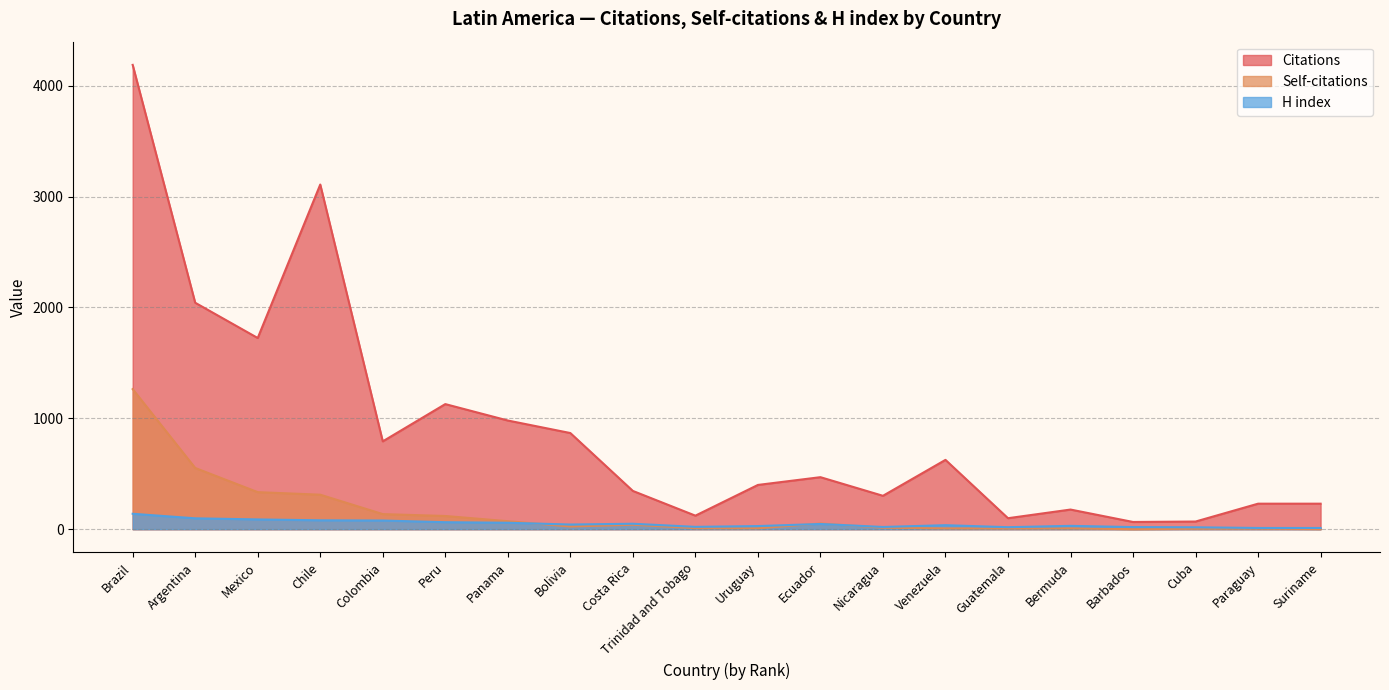

Does the chart display data point markers on the line(s)?

No